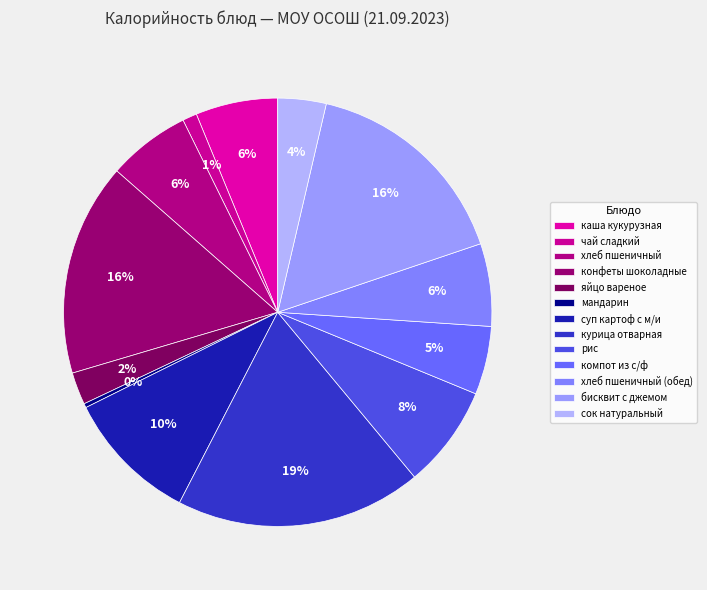

How much of the chart is everything except каша кукурузная?

93.8%